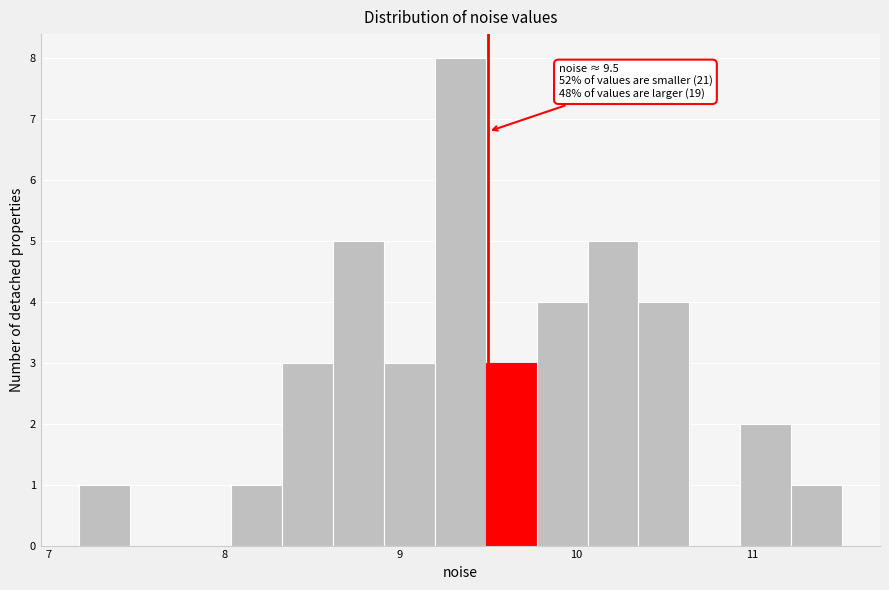

Read against the x-axis, roughly where is the centre of the tallest bar?

9.3